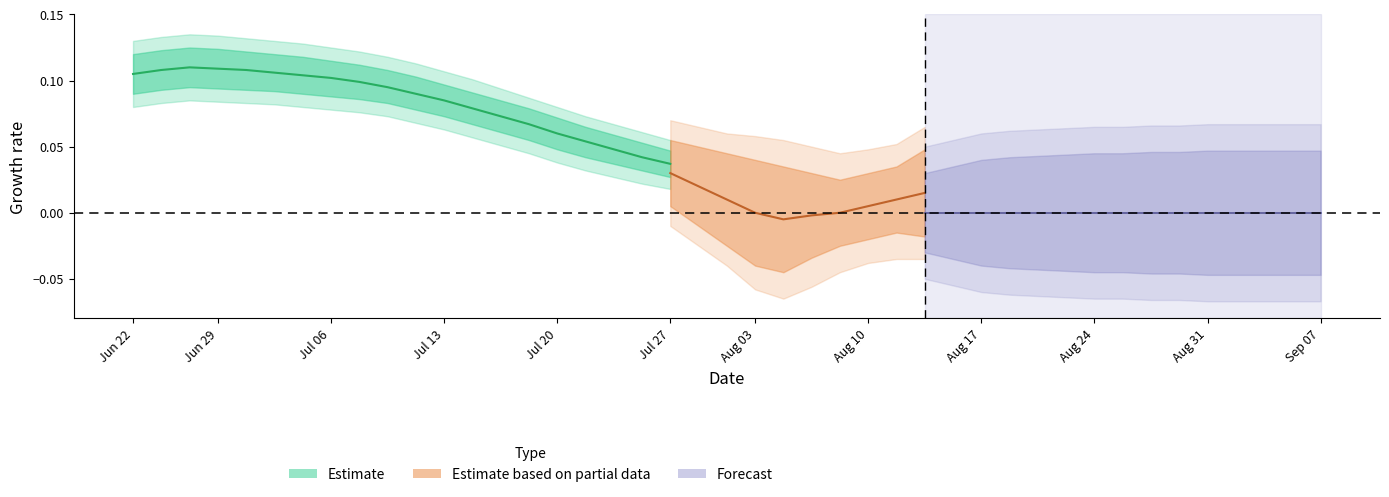

True or false: ncmemory_119306_000003 has more than 2 interior local peaks.

False